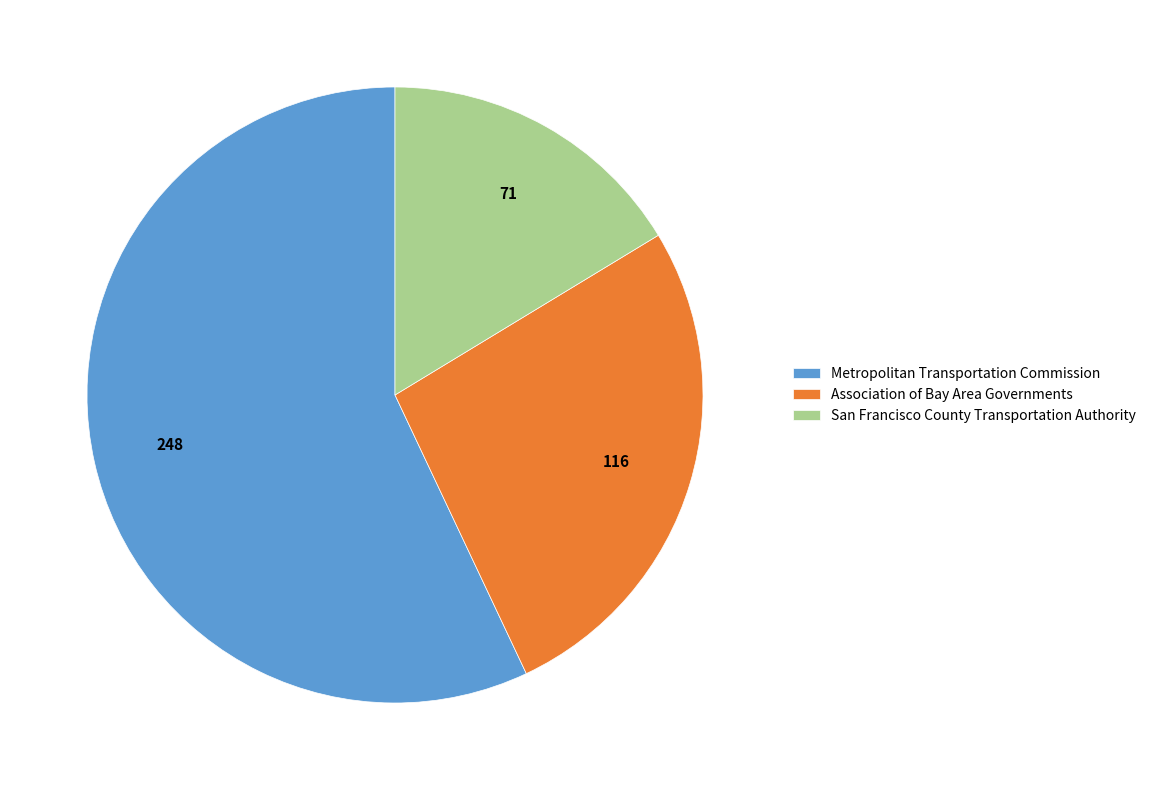

Which has a higher value, San Francisco County Transportation Authority or Association of Bay Area Governments?

Association of Bay Area Governments